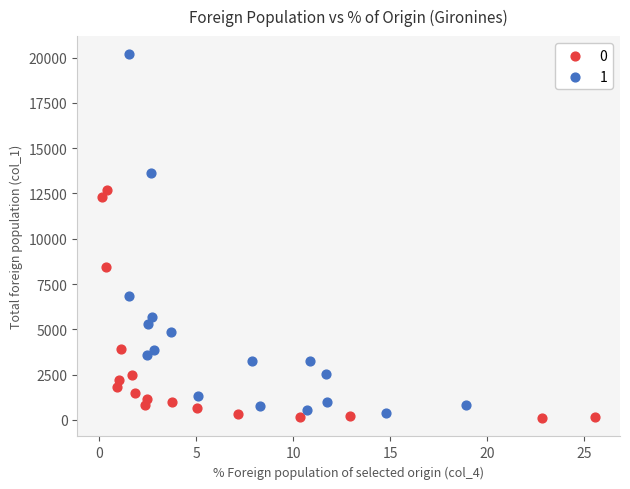

What are all the series names shown in the legend?

0, 1